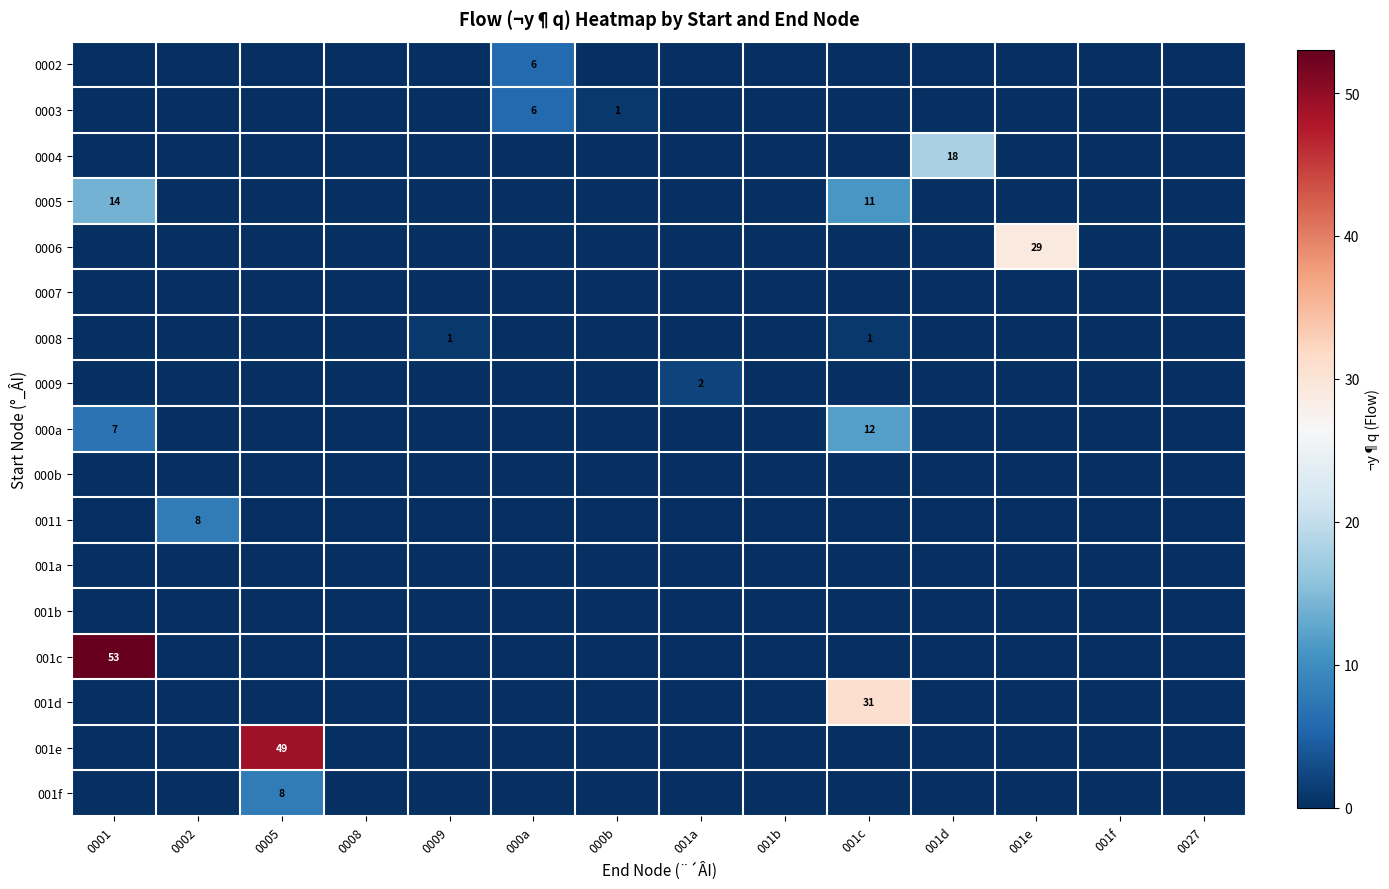

Rank the series by their maximum value, from highest to lowest.

001c, 001e, 001d, 0006, 0004, 0005, 000a, 0011, 001f, 0002, 0003, 0009, 0008, 0007, 000b, 001a, 001b